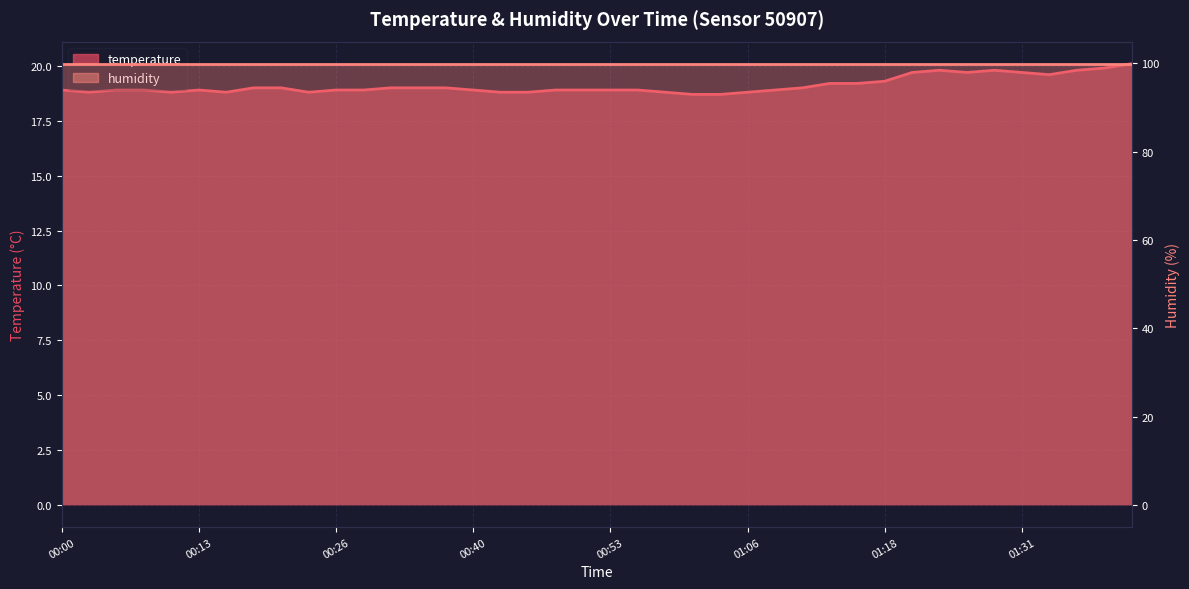

What is the average value?

19.1